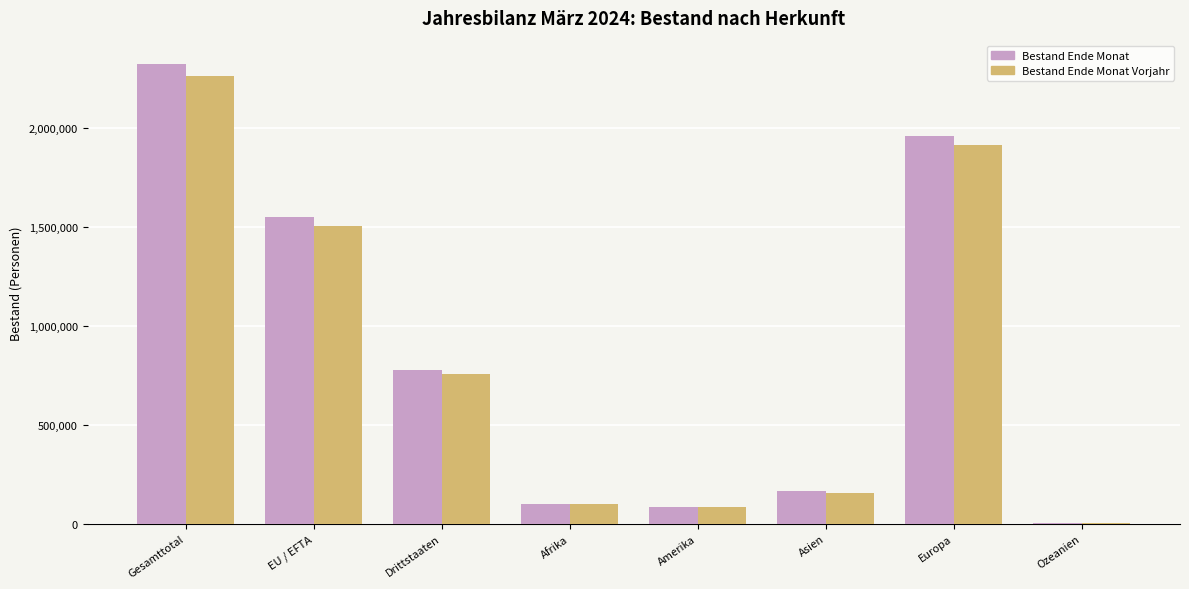

How many series are shown in this chart?

2